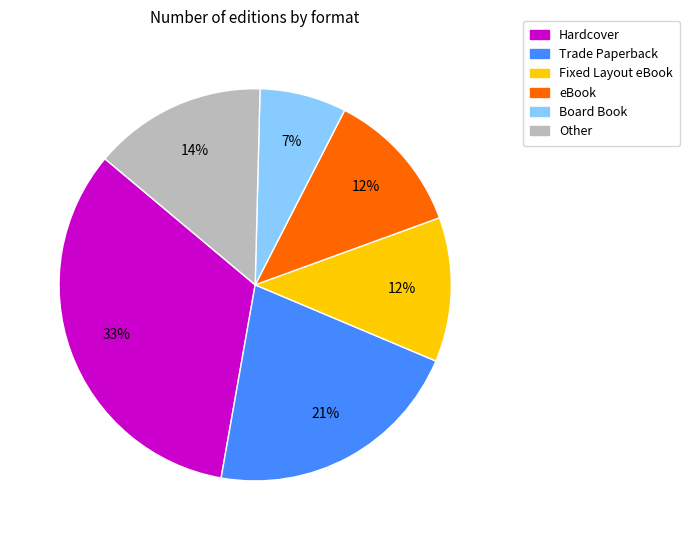

Is the sum of Fixed Layout eBook and Board Book greater than half?

No